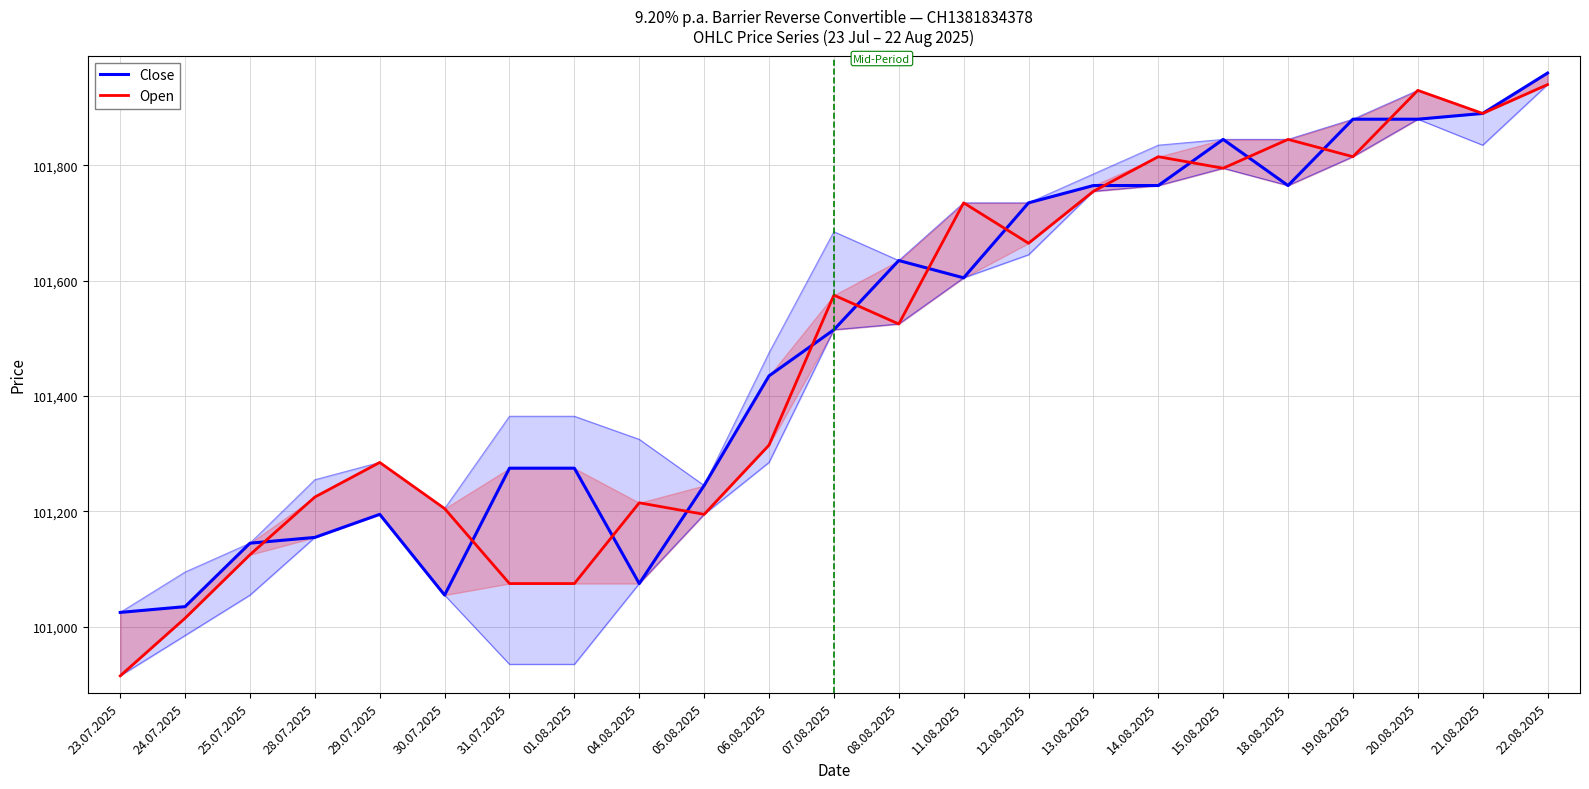

What is the label of the 11th point from the left?

06.08.2025